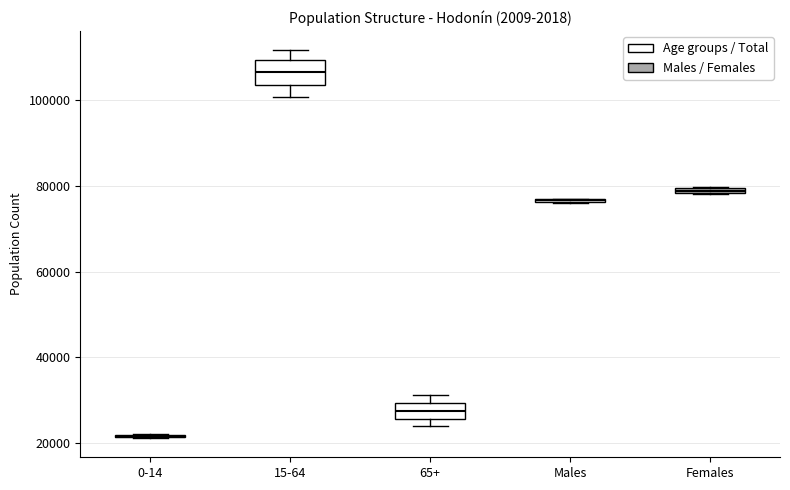

Where is the lower edge of the box for 65+ on the y-axis? The values are not printed on the chart, so give them approximately, as read against the axis.

26000